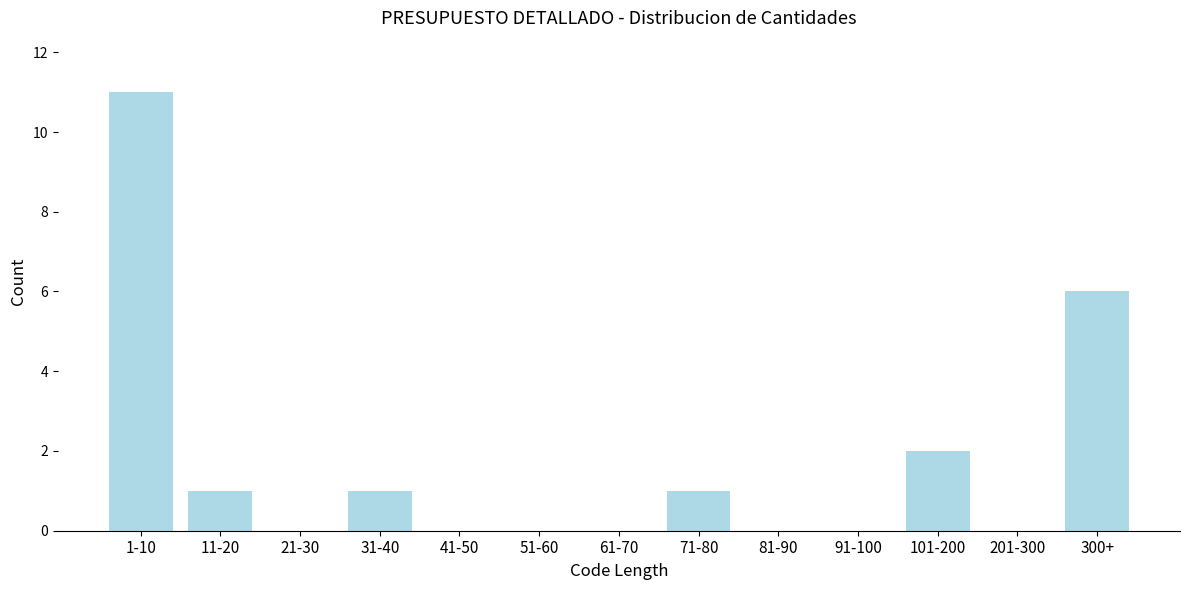

Reading right to left, what are all the values shown in this chart?

300+=6	201-300=0	101-200=2	91-100=0	81-90=0	71-80=1	61-70=0	51-60=0	41-50=0	31-40=1	21-30=0	11-20=1	1-10=11